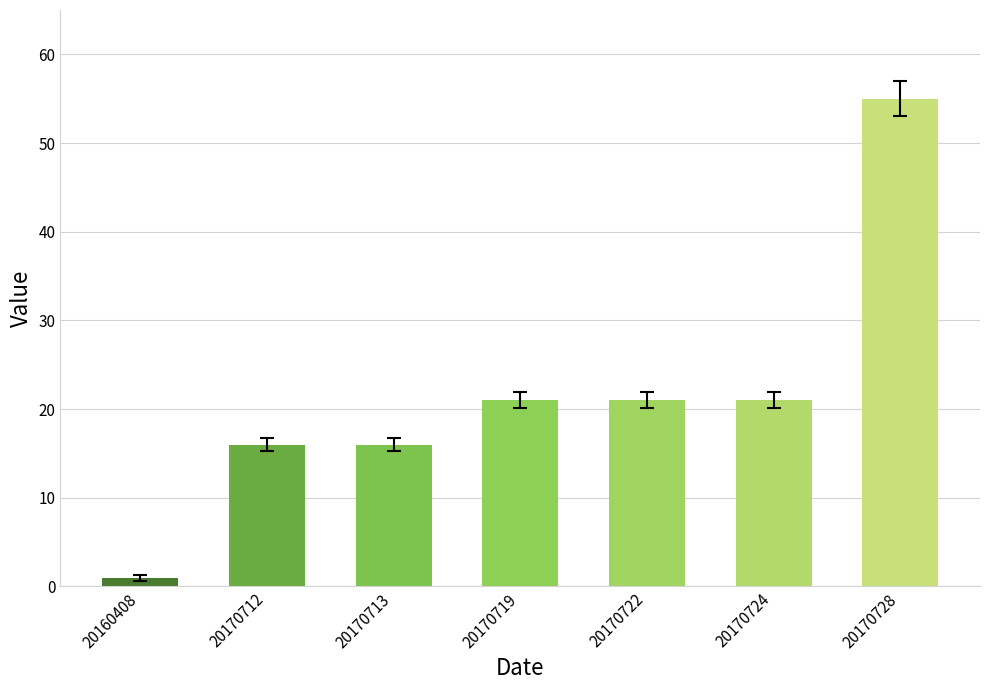

Which label corresponds to the largest value in the chart?

20170728